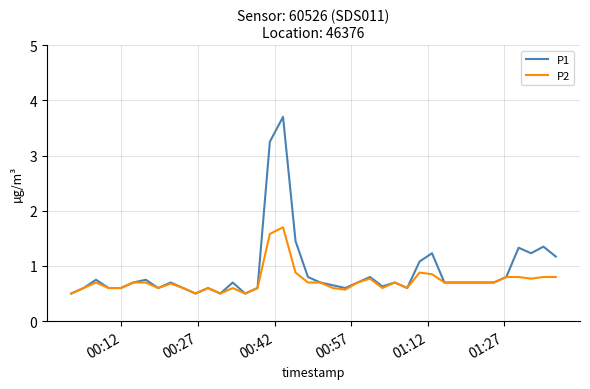

In P1, how many points are higher than both neighbors (excluding endpoints)?

11